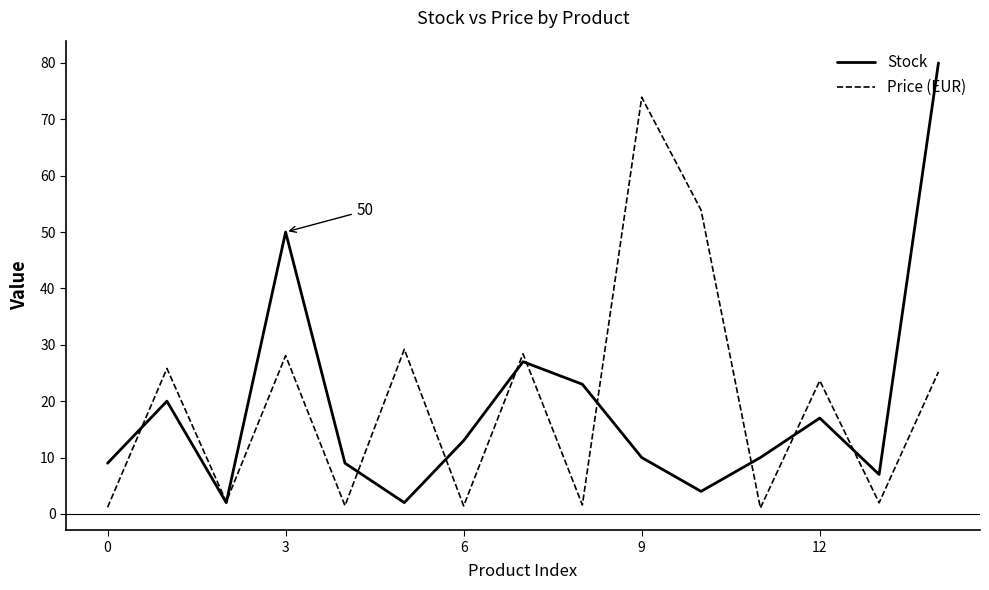

Rank the series by their maximum value, from highest to lowest.

Stock, Price (EUR)